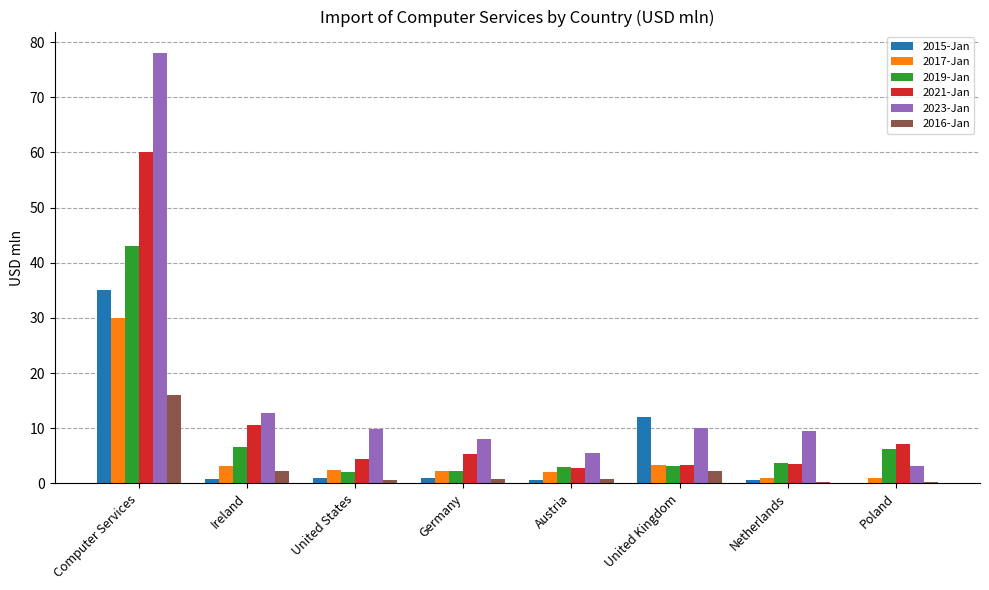

Are the bars grouped side by side (vs. stacked)?

Yes